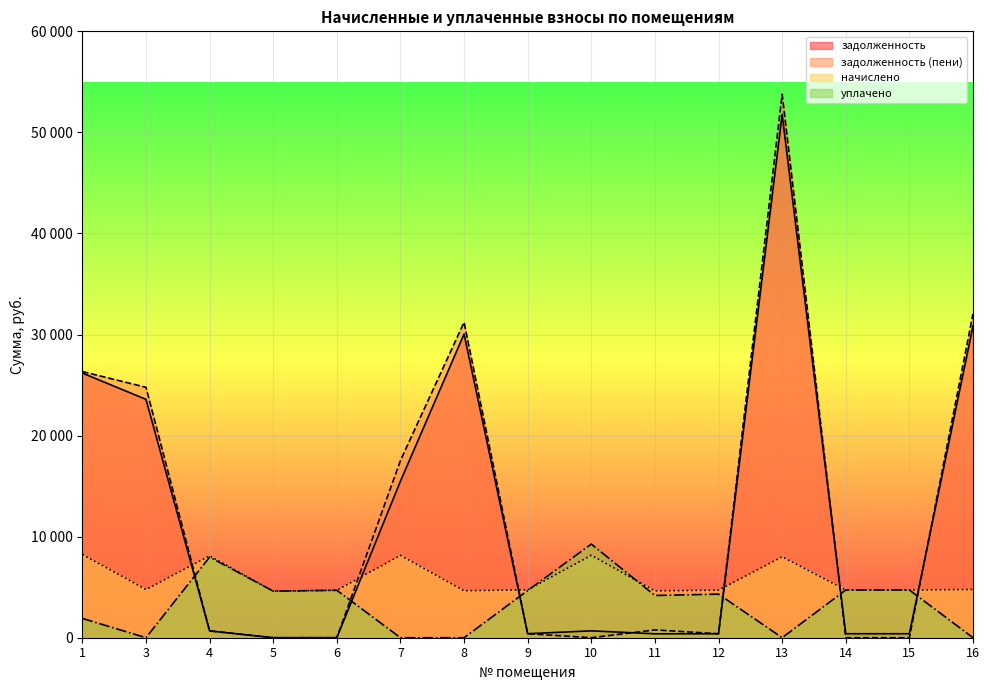

How many data points in уплачено are above 4312?

7